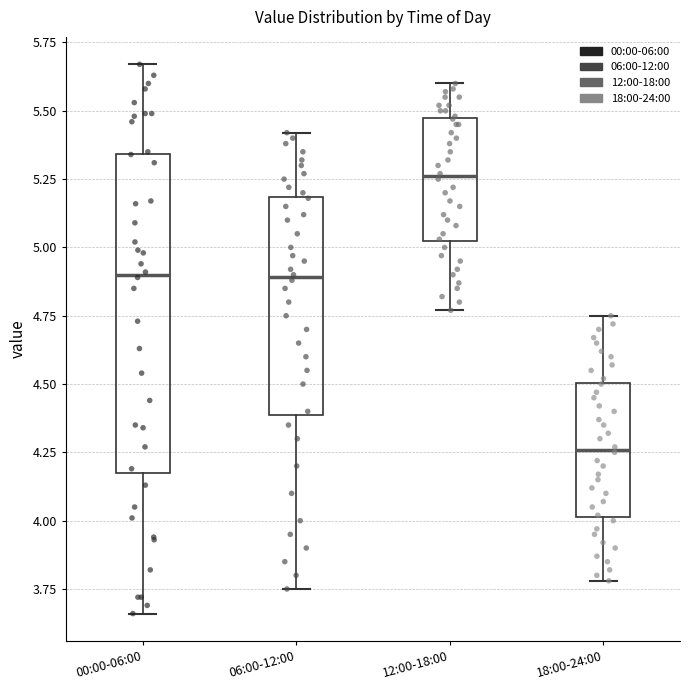

Reading left to right, read every box against the y-axis: the position of its median line, the range the box covers, and the ends of its whiskers. The values are not printed on the chart, so give them approximately, as read against the axis.

00:00-06:00: median 4.90, box 4.20 to 5.35, whiskers 3.65 to 5.65
06:00-12:00: median 4.90, box 4.40 to 5.20, whiskers 3.75 to 5.40
12:00-18:00: median 5.25, box 5.00 to 5.45, whiskers 4.75 to 5.60
18:00-24:00: median 4.25, box 4.00 to 4.50, whiskers 3.80 to 4.75